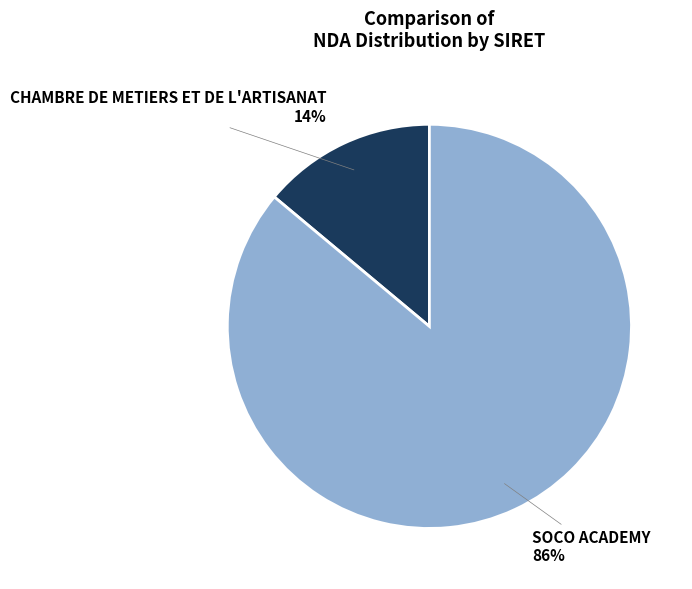

Is there a majority slice in this chart?

Yes